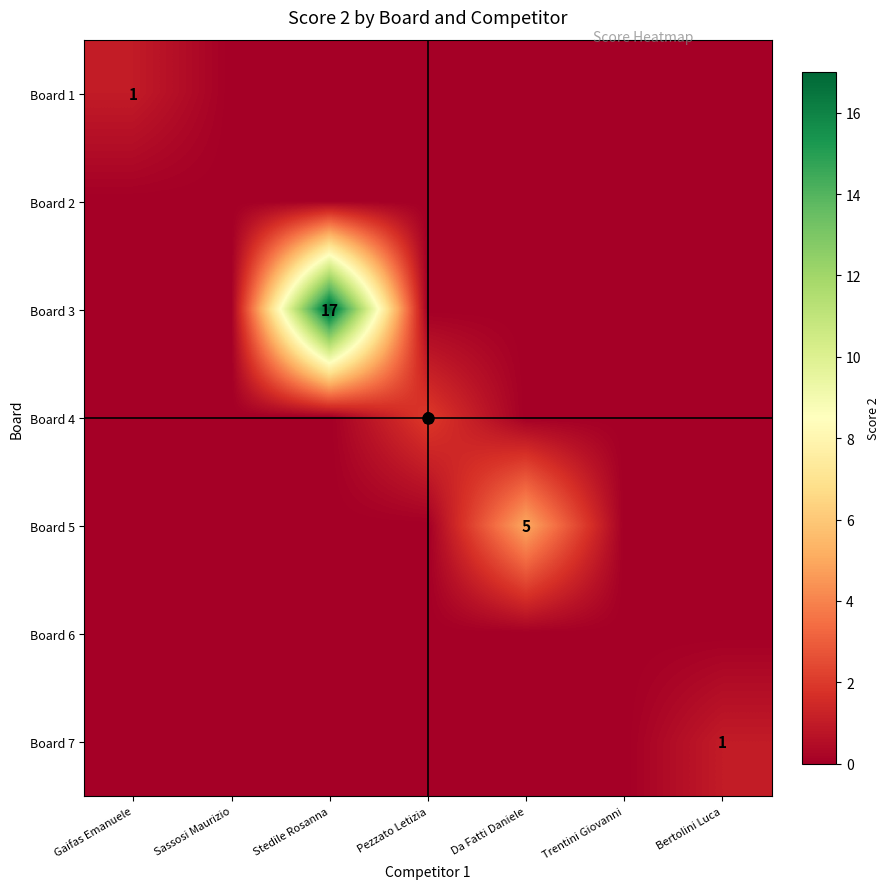

True or false: Board 1 has a value of 0 at Gaifas Emanuele.

False